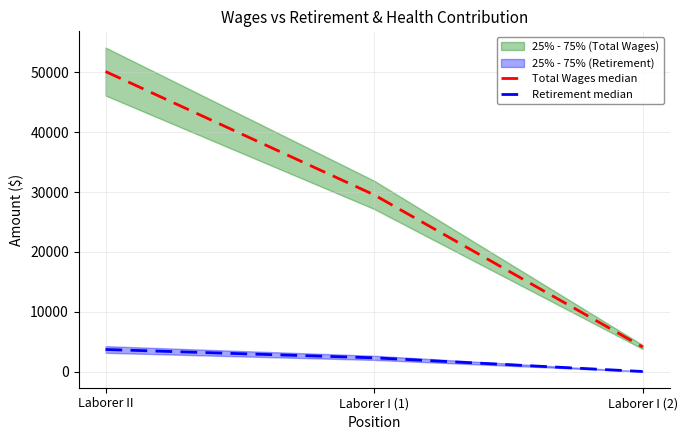

What is the difference between the highest and lowest values at Laborer I (1)?

27238